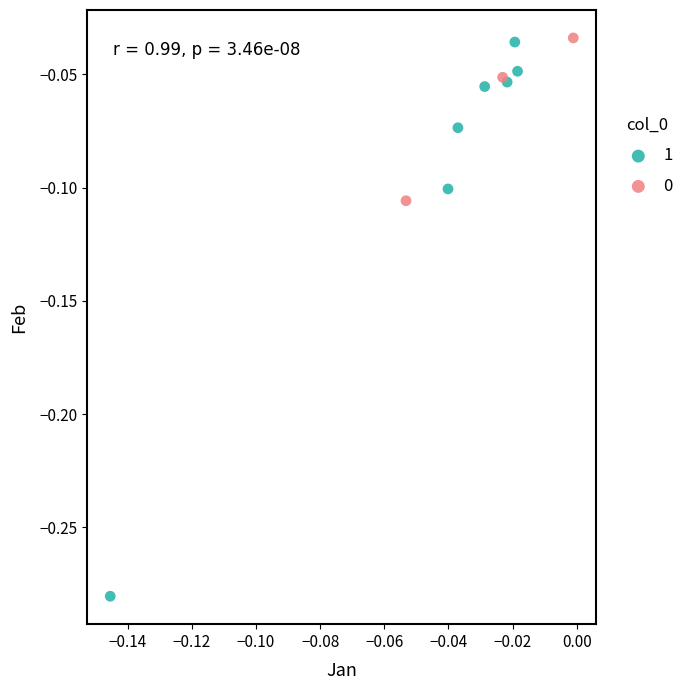

Which series has the largest Y range (max minus min)?

1